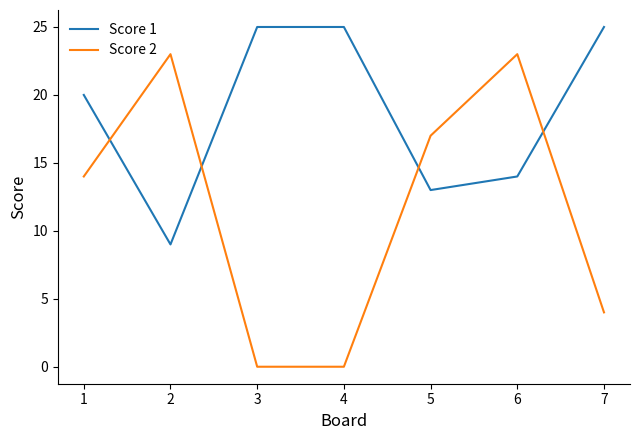

After their last crossing, which series has the higher values: Score 2 or Score 1?

Score 1